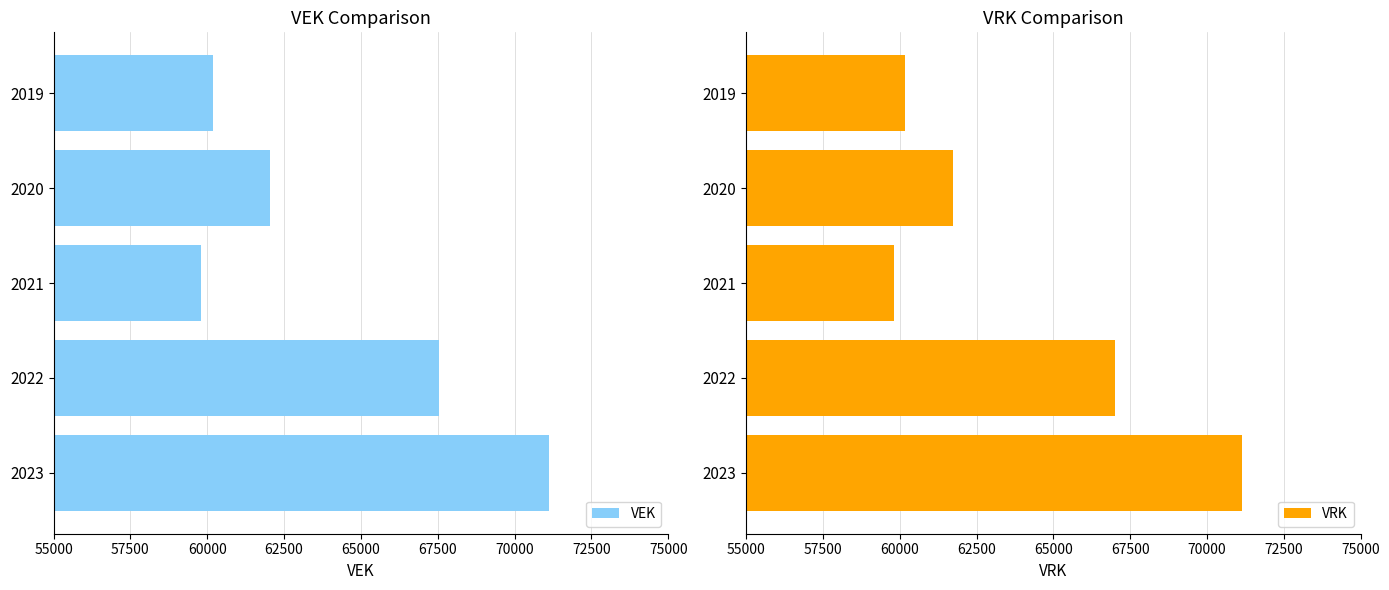

What is the average value of the VEK series?

64144